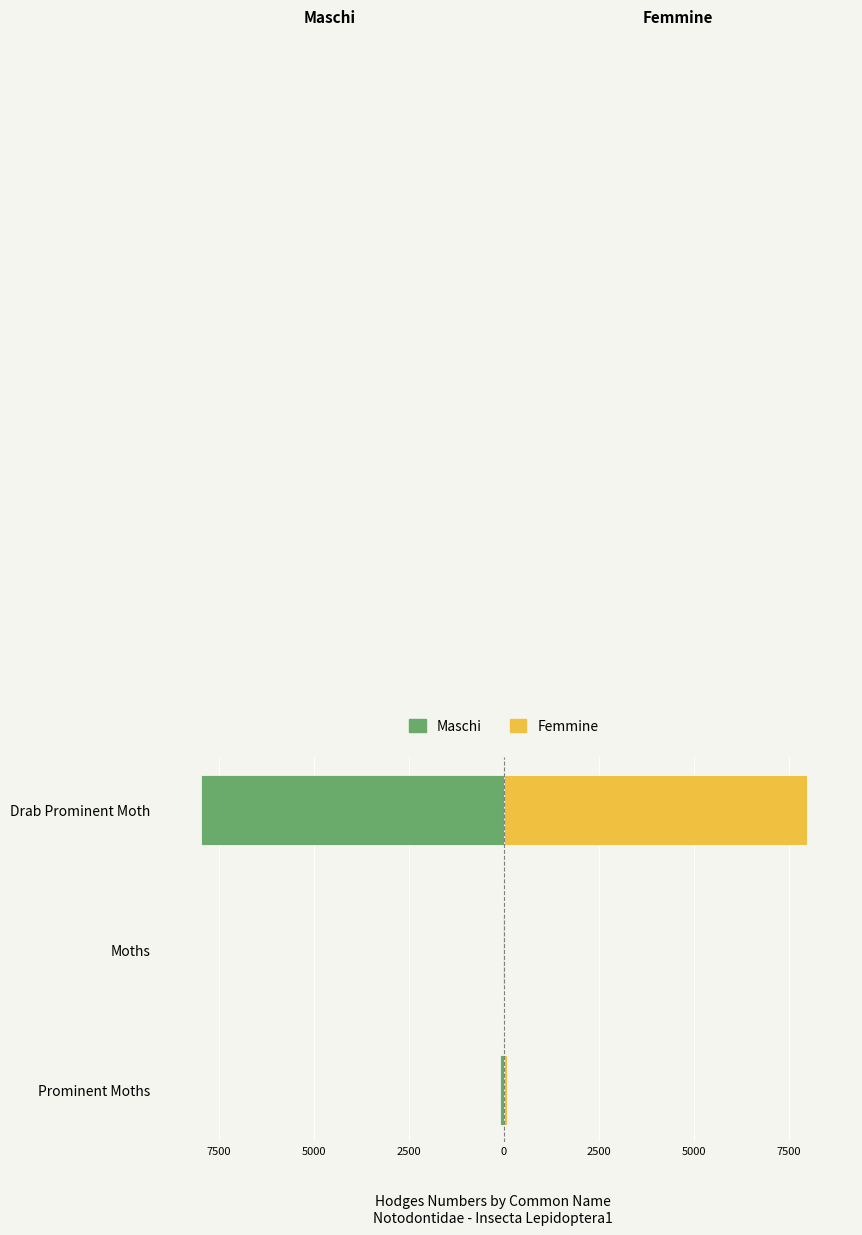

How many data points in Femmine are less than 93?

1